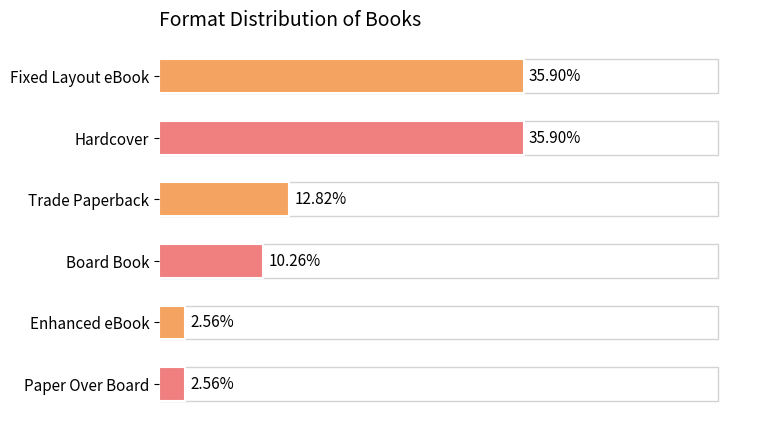

Which has a higher value, Board Book or Trade Paperback?

Trade Paperback